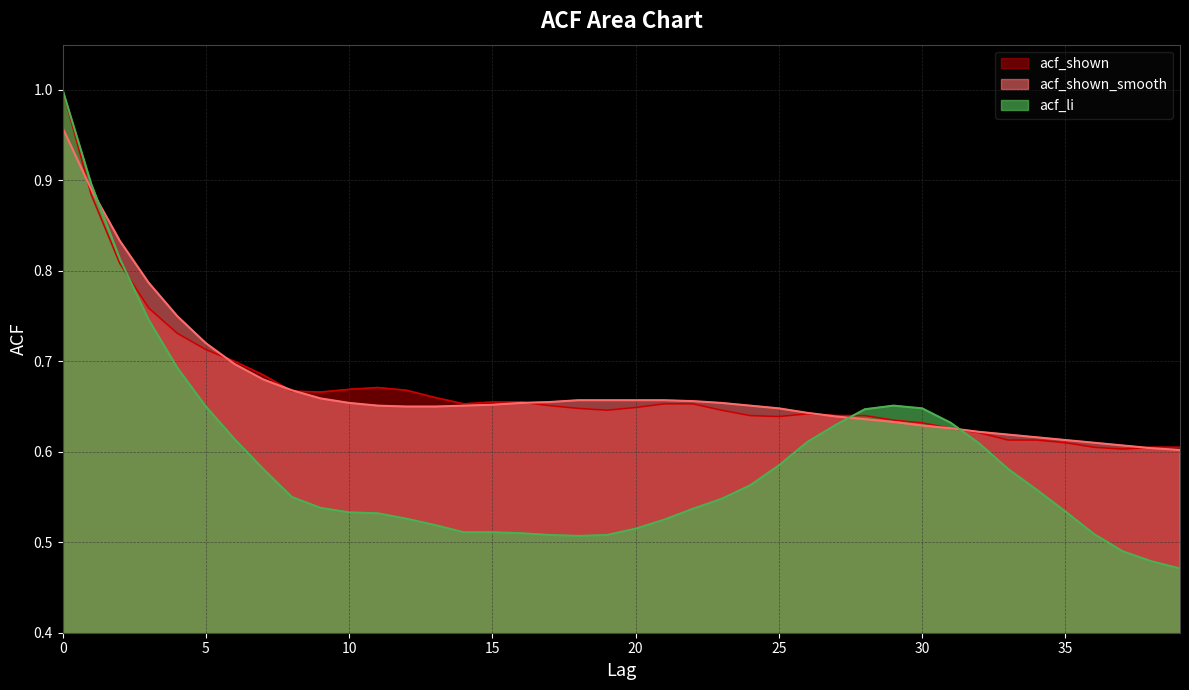

Read the acf_shown_smooth value at 22.

0.7